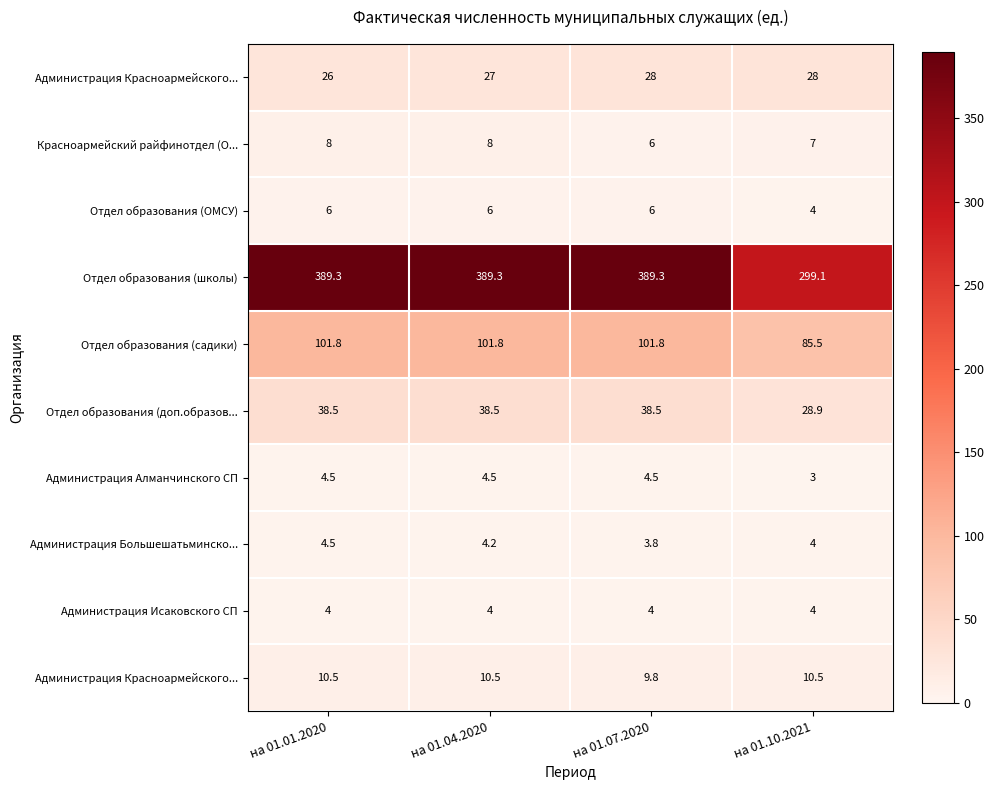

What is the total value across all series at на 01.04.2020?

593.8